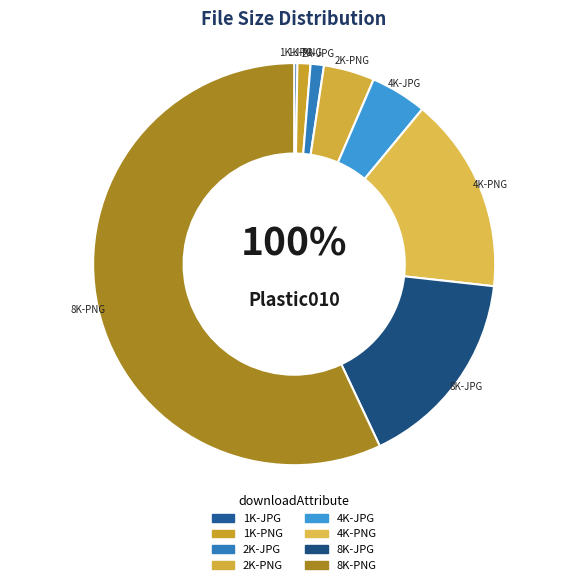

Does 2K-PNG account for over 50% of the chart?

No